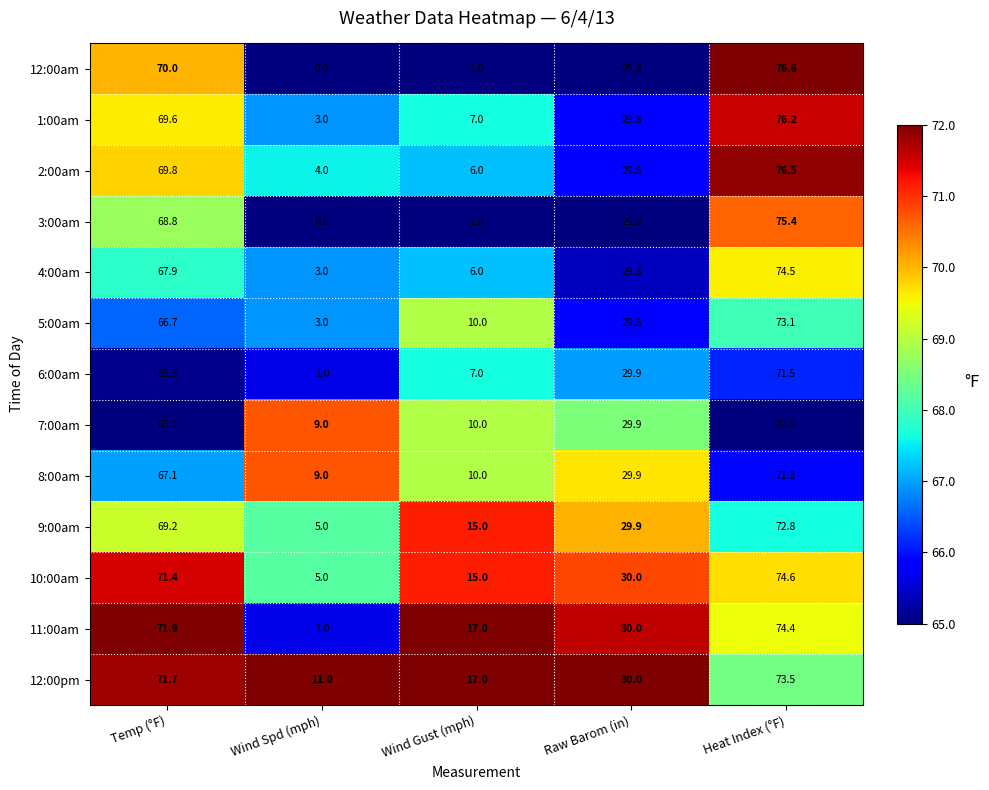

The 6:00am series shows 71.5 at Heat Index (°F). True or false?

True